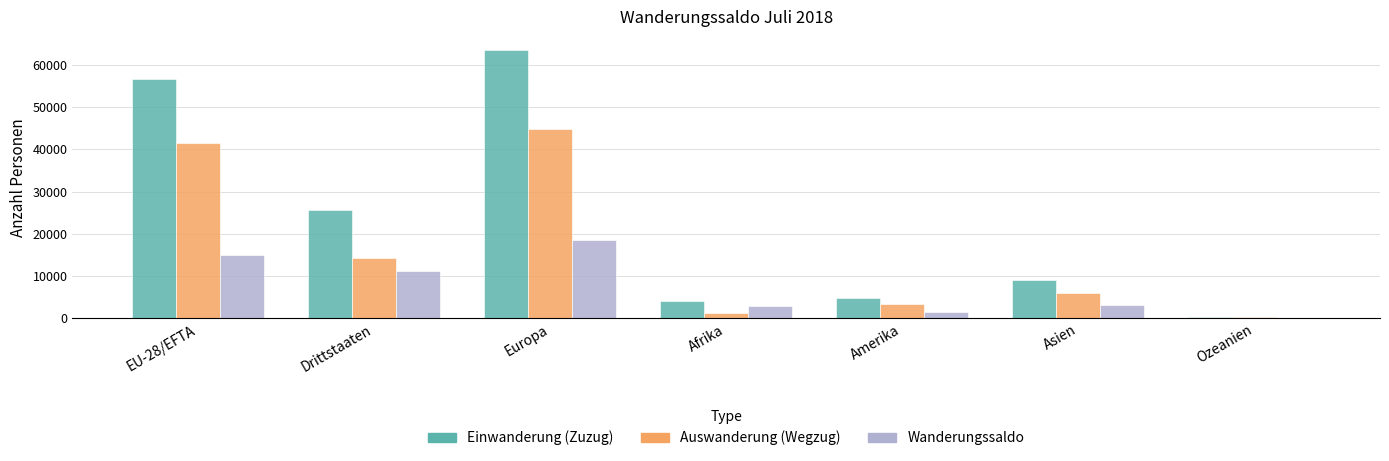

The Einwanderung (Zuzug) series shows 3488 at Asien. True or false?

False